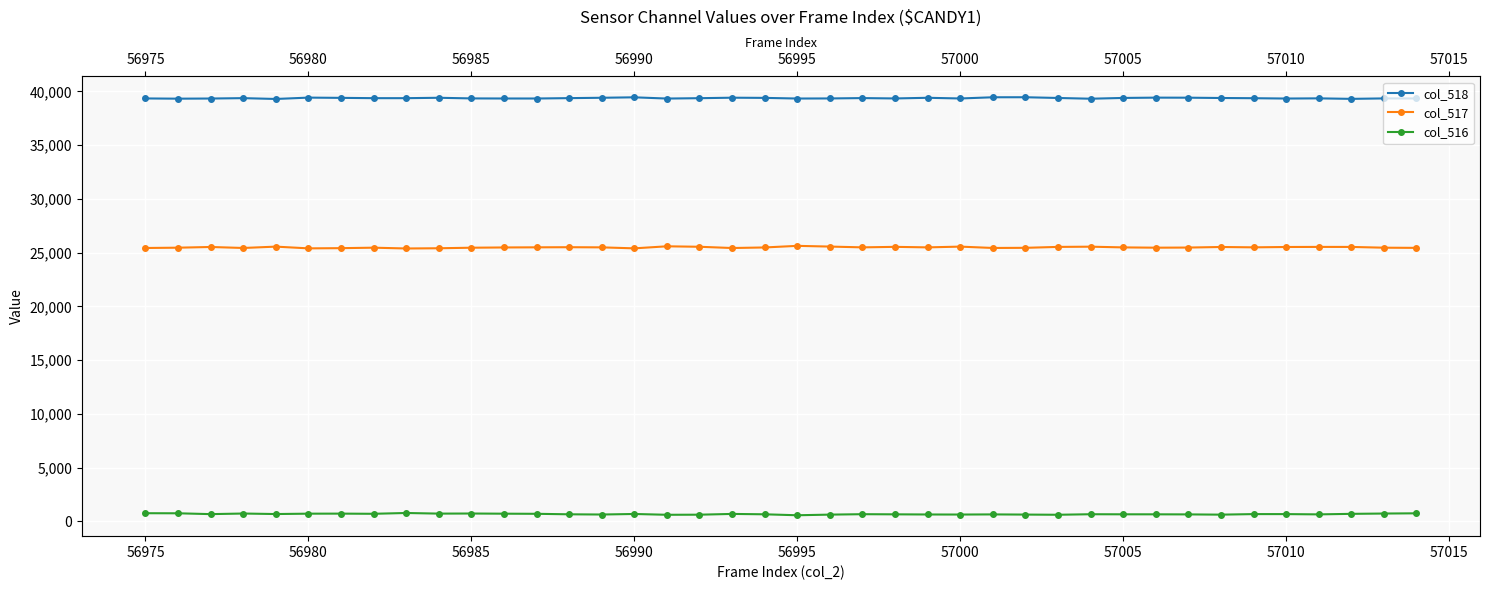

At which label is col_516 closest to 676?

56980